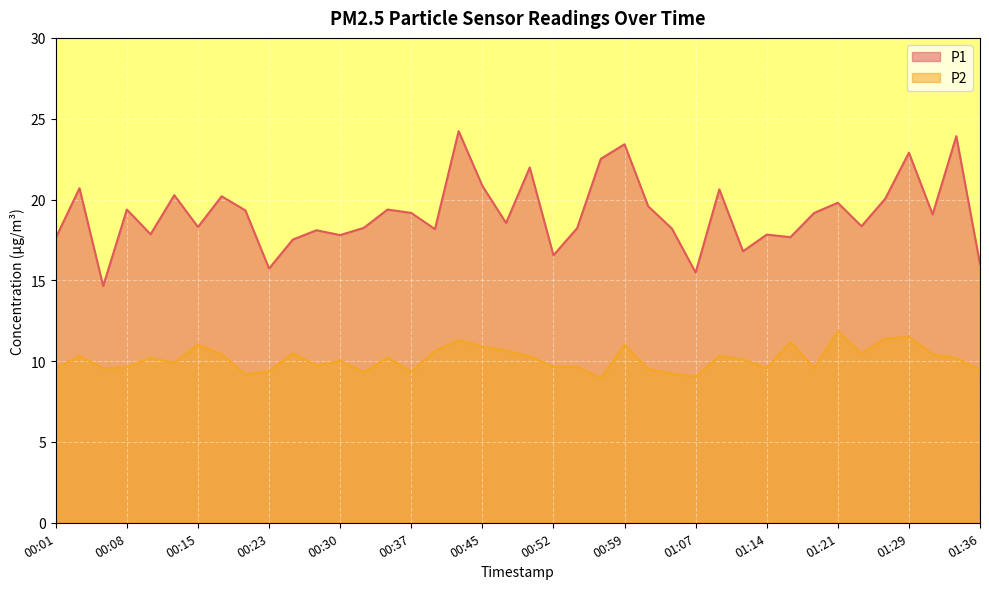

How many data points does each series have?

40